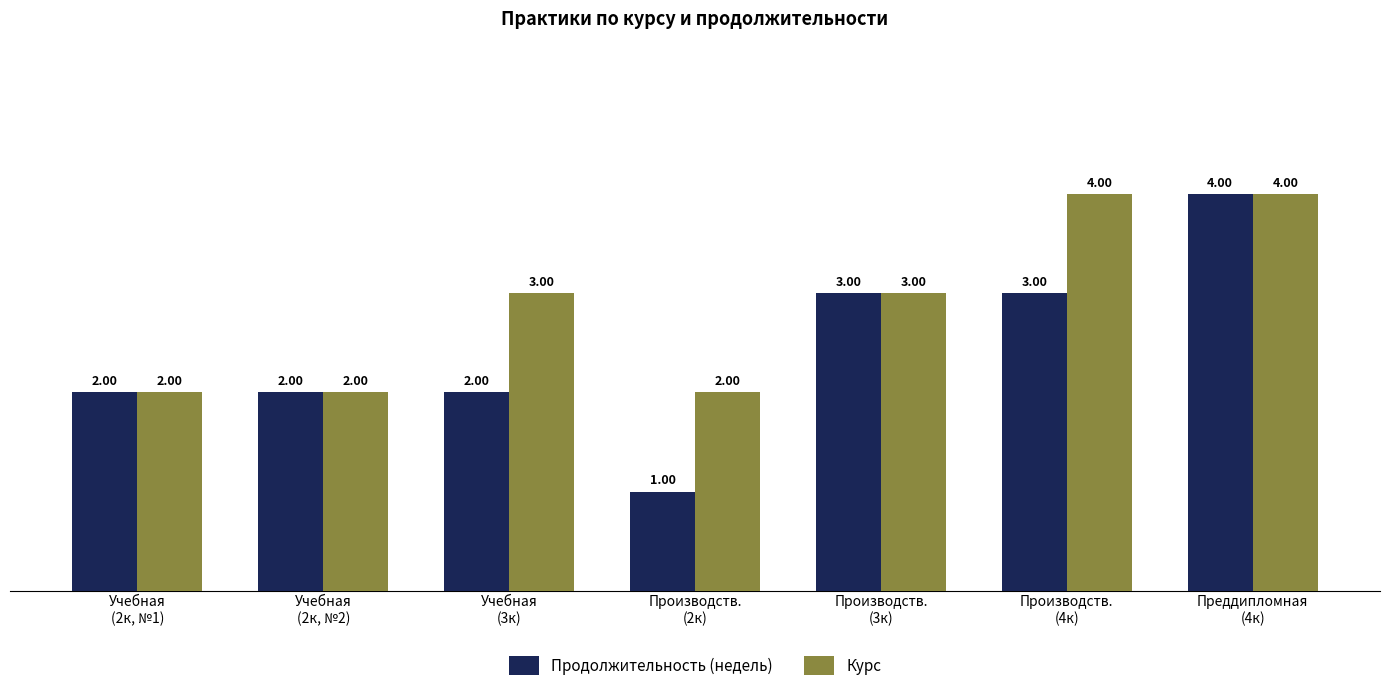

The value of Курс at Производств.
(2к) is 1. True or false?

False